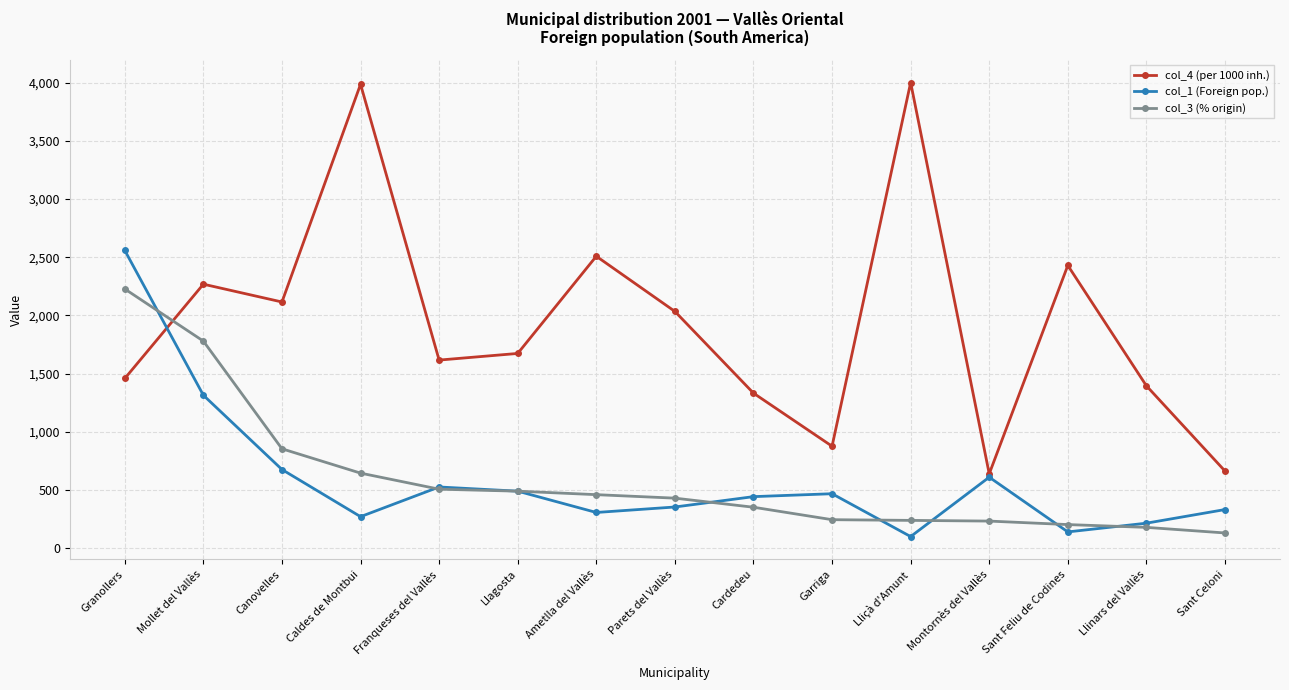

What is the difference between the col_4 (per 1000 inh.) values at Llagosta and Garriga?

797